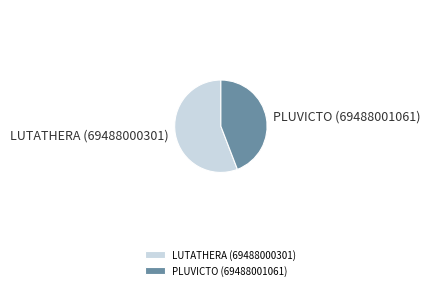

Combined, do PLUVICTO (69488001061) and LUTATHERA (69488000301) account for over 50%?

Yes